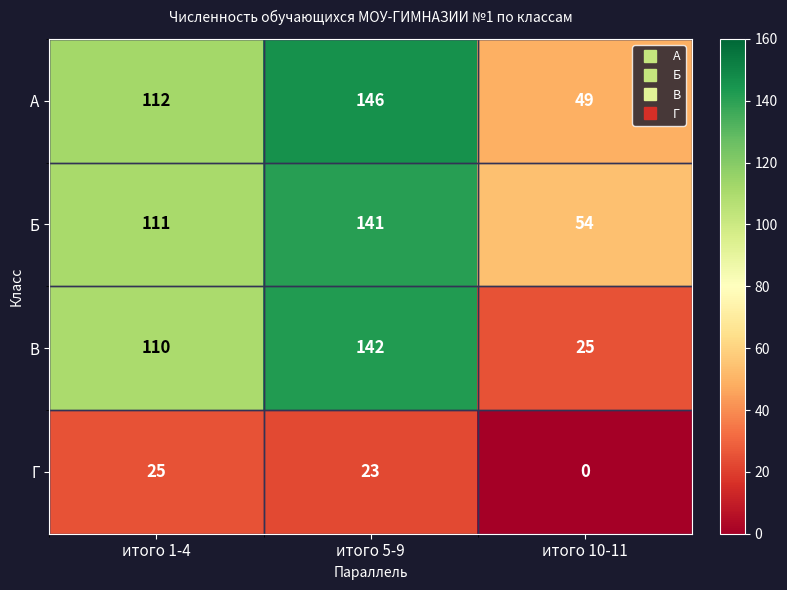

Reading left to right, transcribe all the data shown in this chart.

А: 112	146	49
Б: 111	141	54
В: 110	142	25
Г: 25	23	0